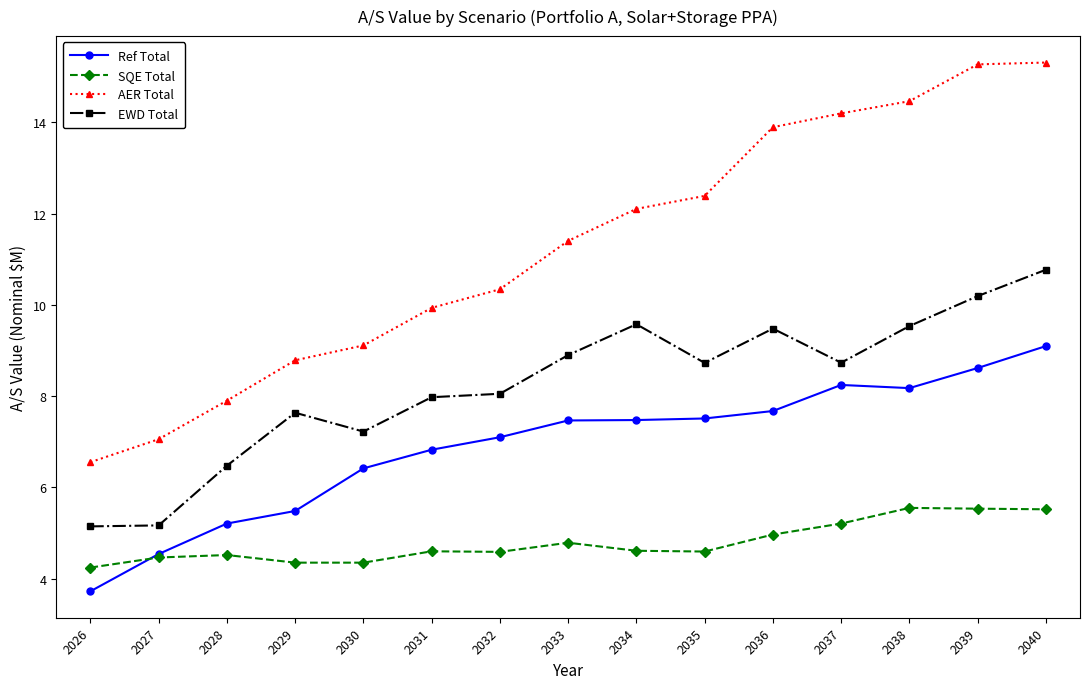

List the series in order of their peak value, highest first.

AER Total, EWD Total, Ref Total, SQE Total